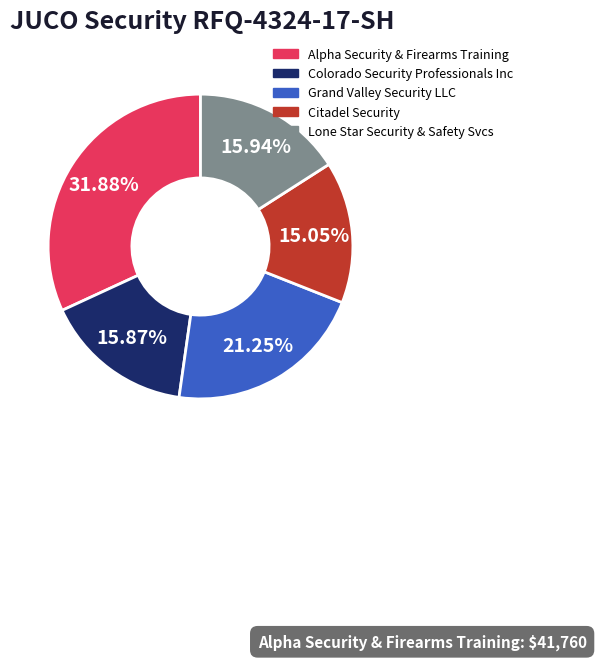

Is there any slice that represents more than half of the pie?

No